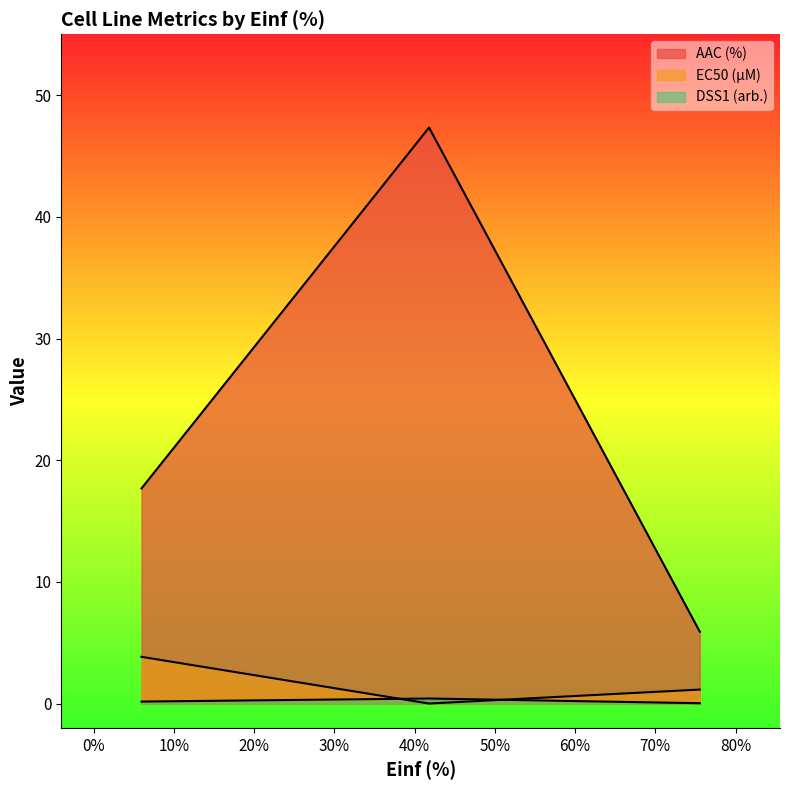

Reading right to left, extract all data points from this chart.

AAC (%): 5.947=17.7	41.794=47.3	75.545=5.9
EC50 (µM): 5.947=3.8	41.794=0.0	75.545=1.1
DSS1 (arb.): 5.947=0.2	41.794=0.4	75.545=0.0